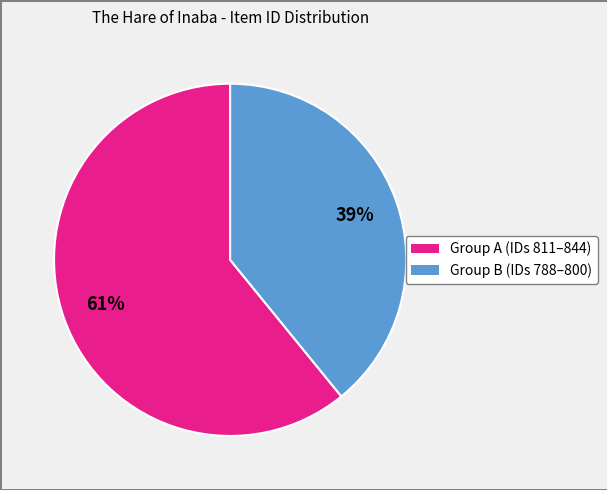

To the nearest percent, what is the average slice percentage?

50%